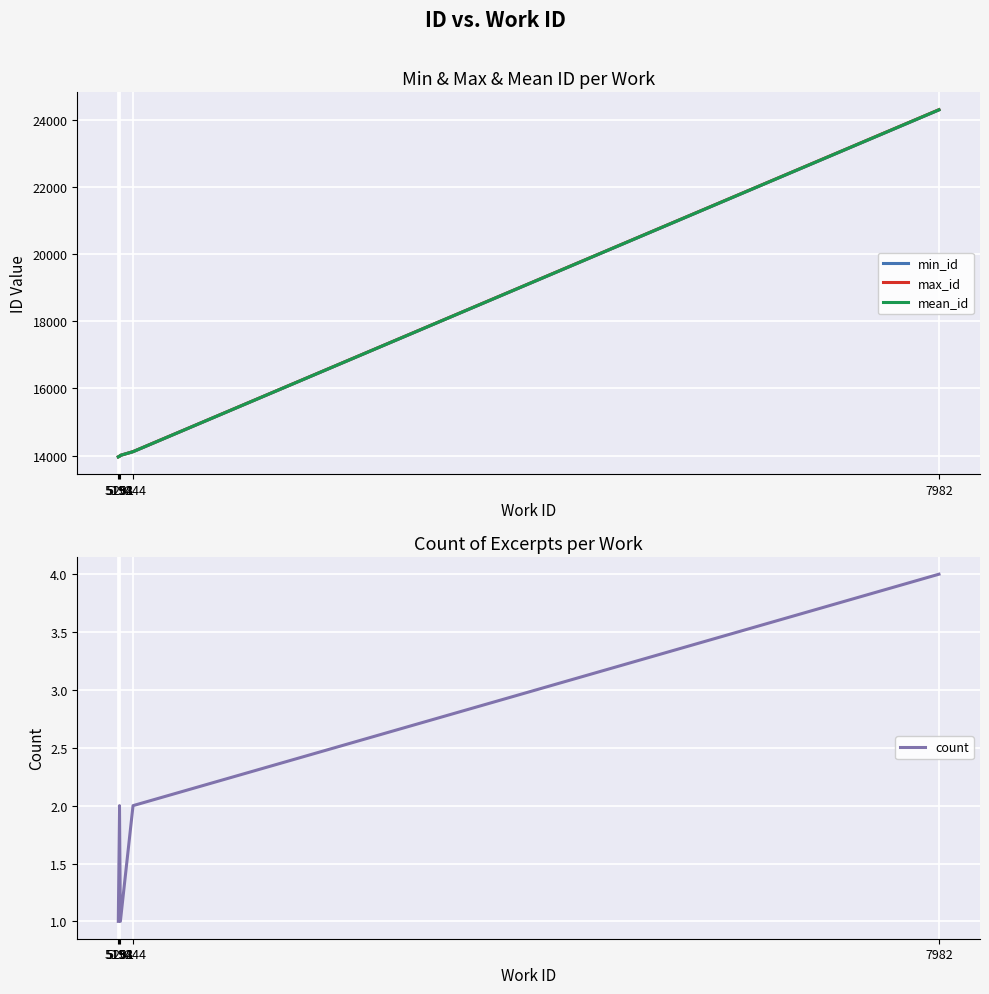

Rank the categories by count value from highest to lowest.

7982, 5198, 5244, 5194, 5201